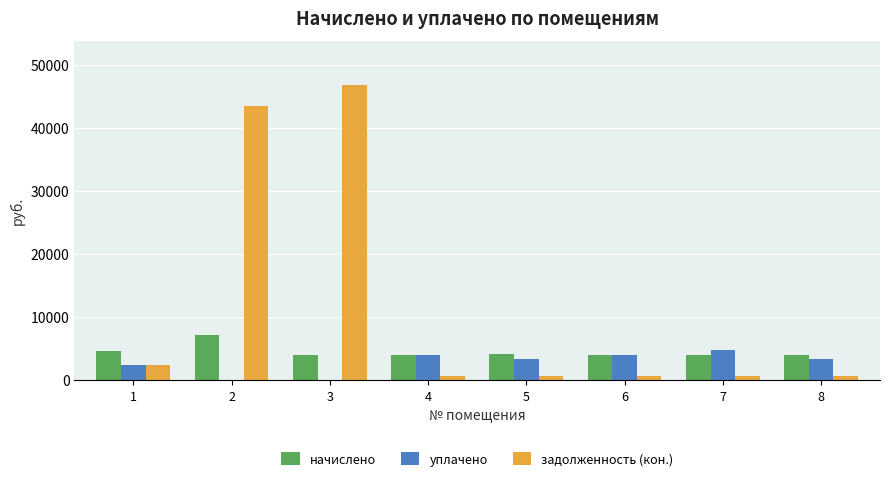

Where does the начислено series first go above 4044?

1